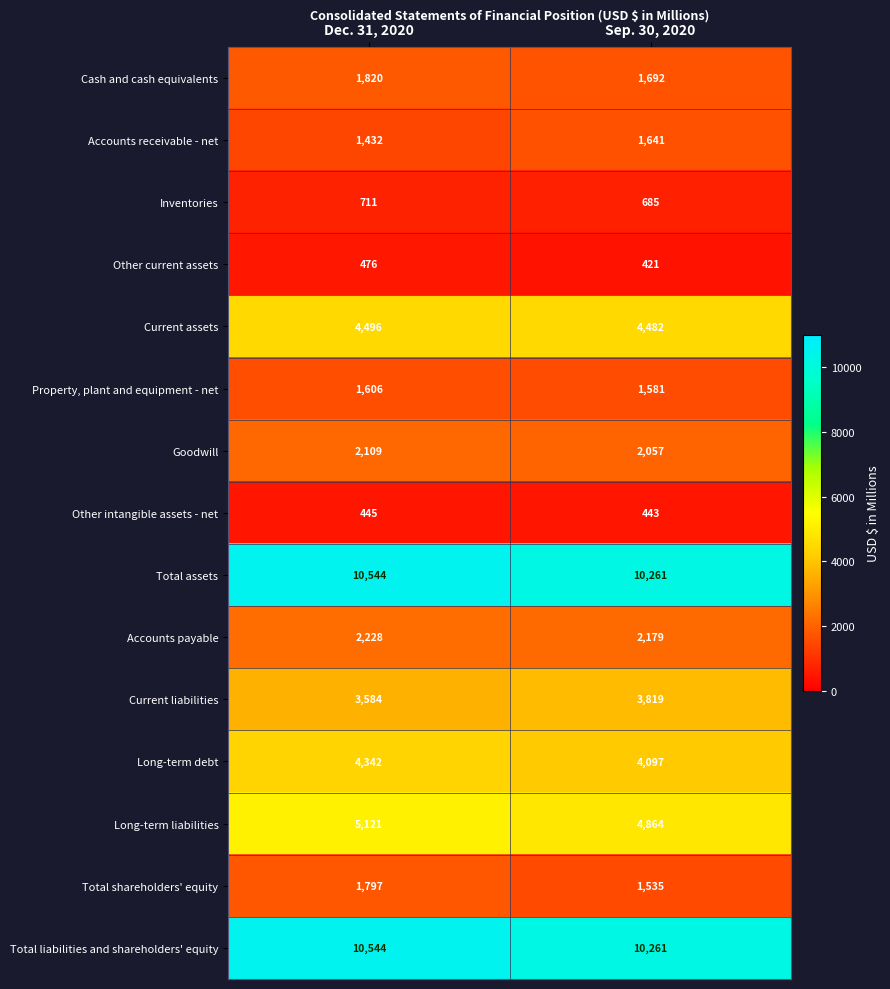

What is the spread (max minus min) of values at Sep. 30, 2020?

9840